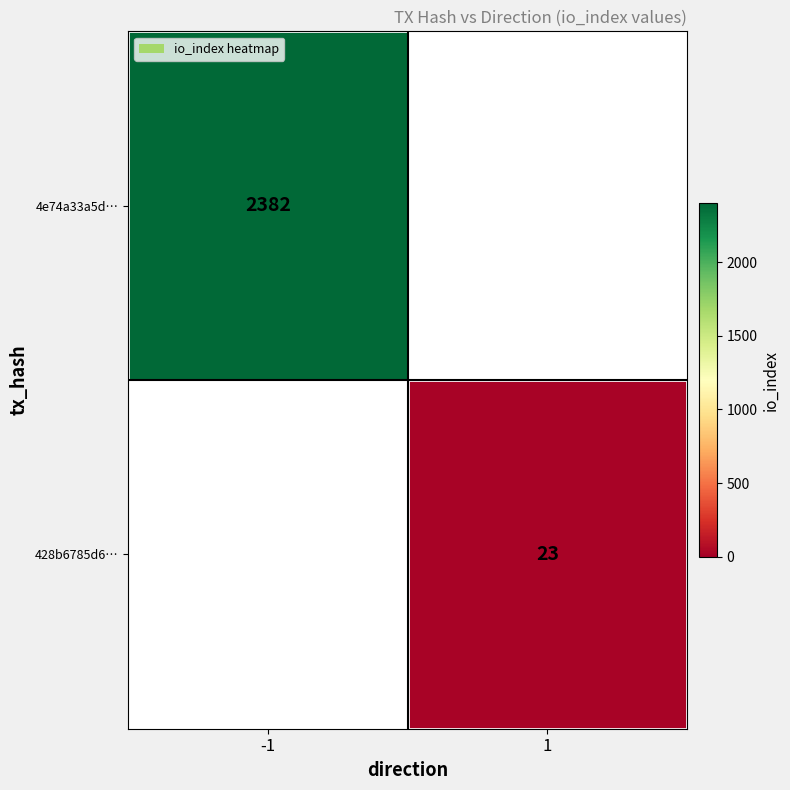

The 4e74a33a5d… series shows 2382 at -1. True or false?

True